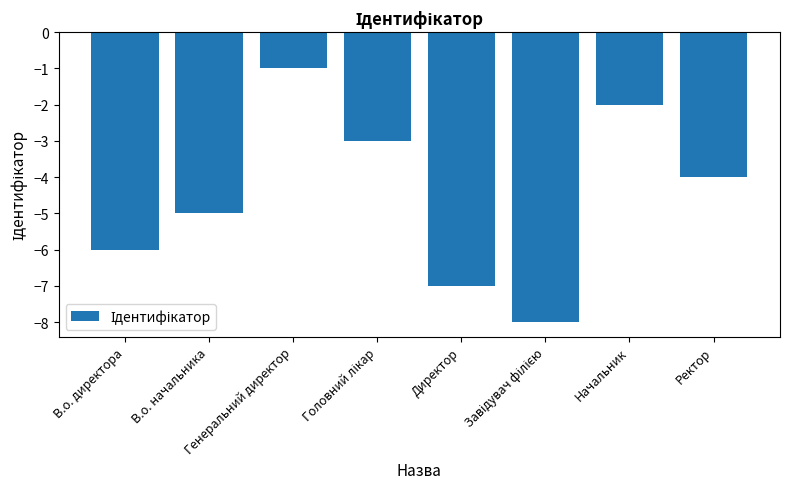

Are the bars grouped side by side (vs. stacked)?

No